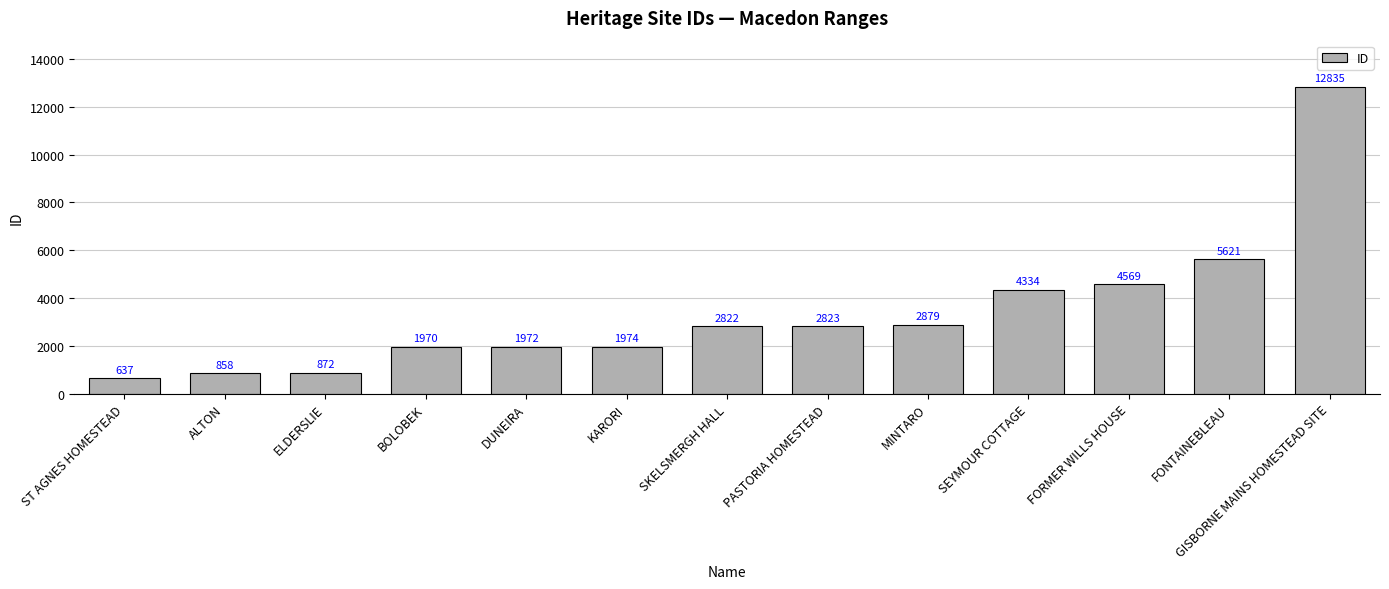

How many values are below 2822?

6